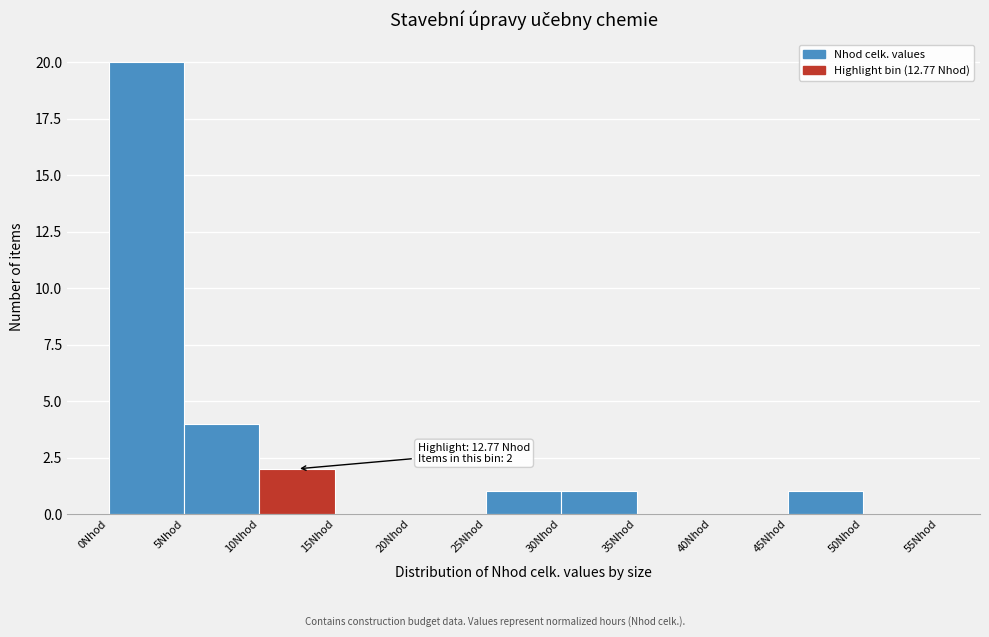

Over which range of the x-axis is the bar tallest?

0 to 5